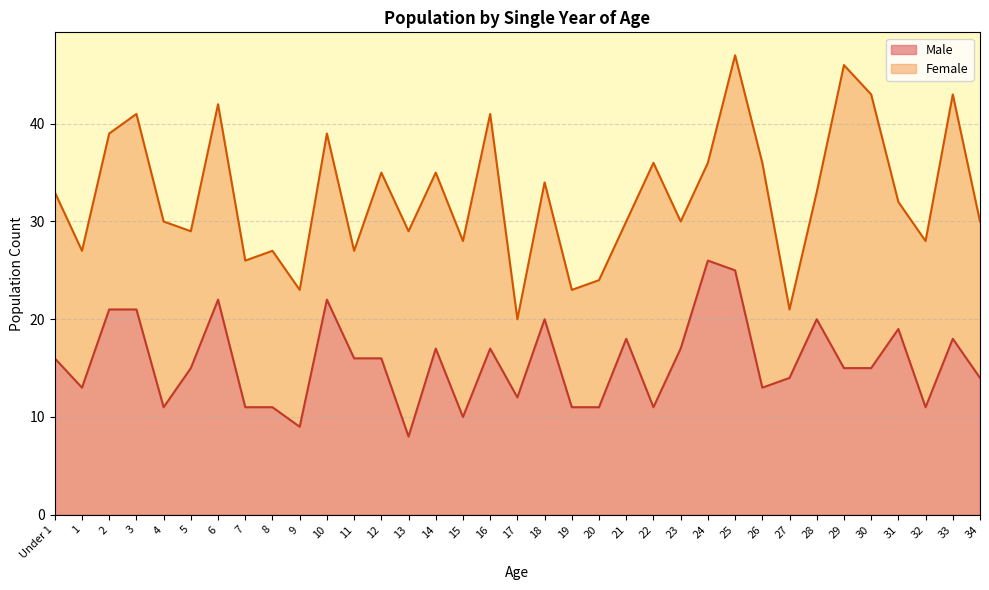

What is the sum of the values at 11 and 21?

34